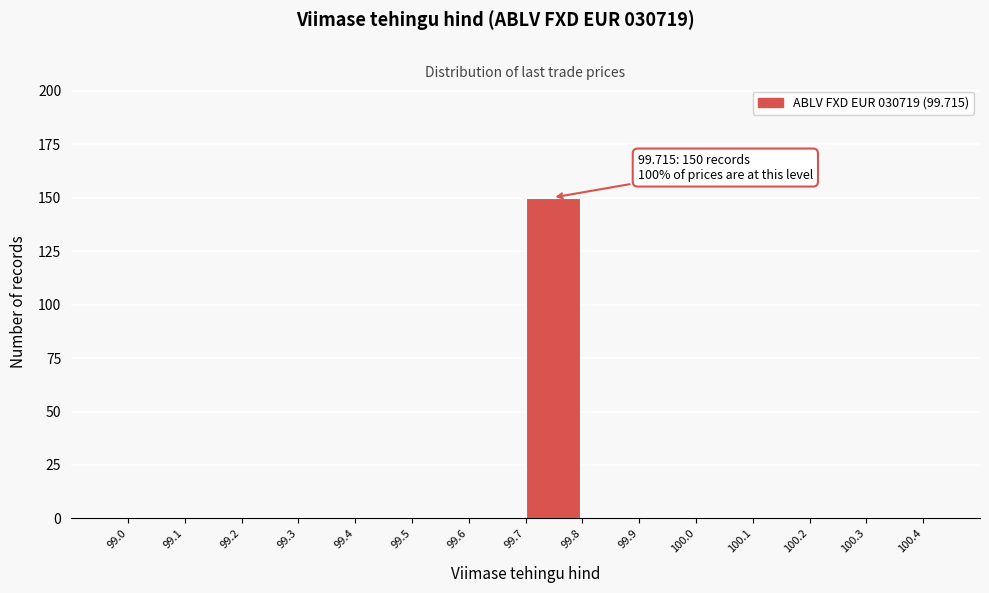

Which range on the x-axis has the tallest bar?

99.7 to 99.8